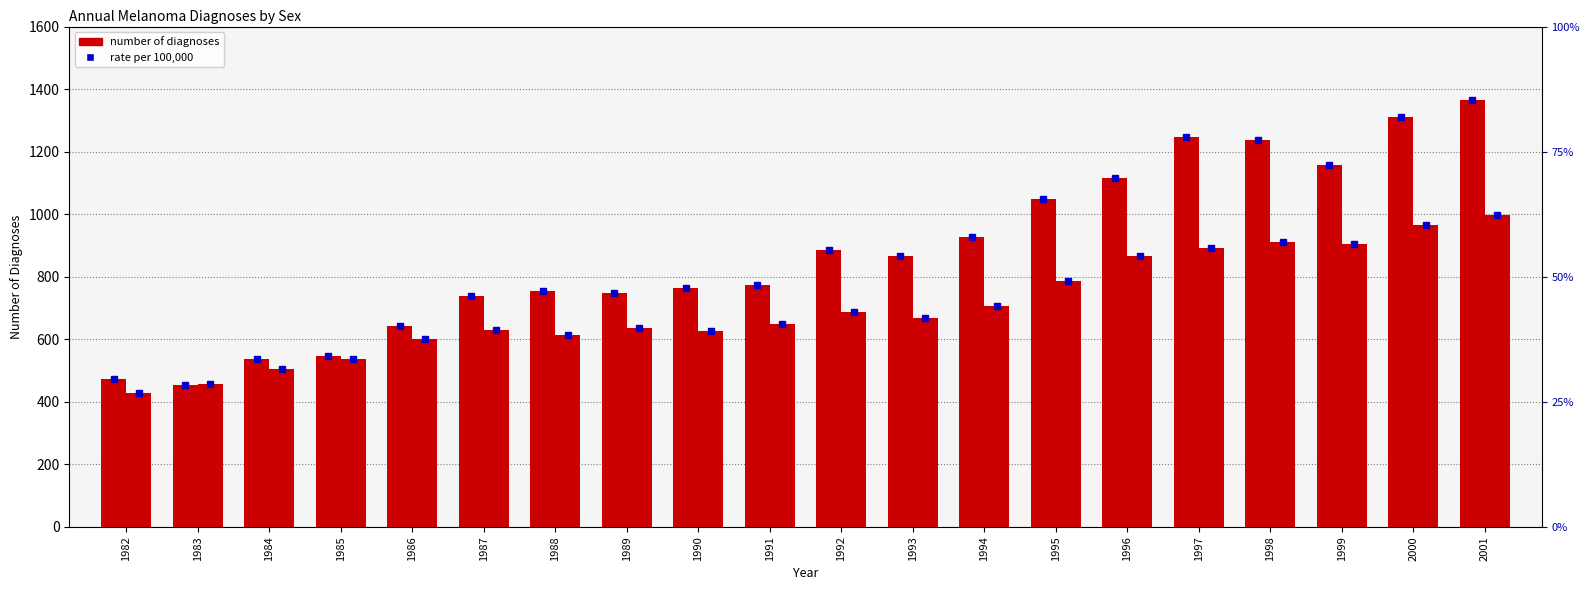

What is the minimum value for Females?

428